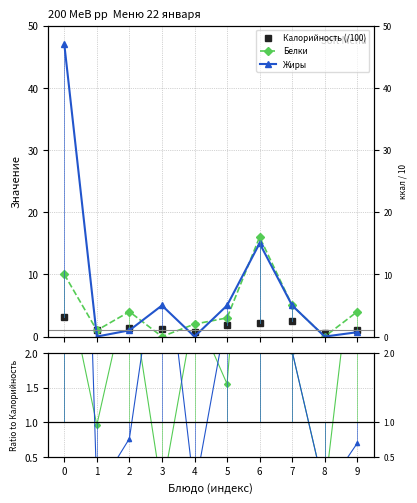

Which series has the largest range (max minus min)?

Жиры